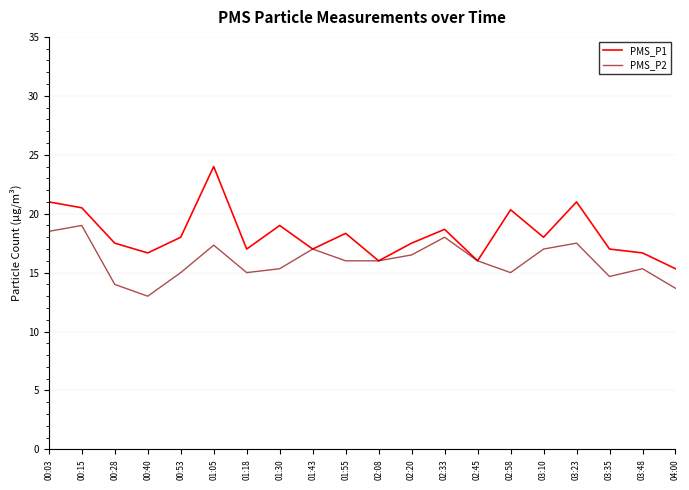

At which label does PMS_P1 reach its minimum?

04:00